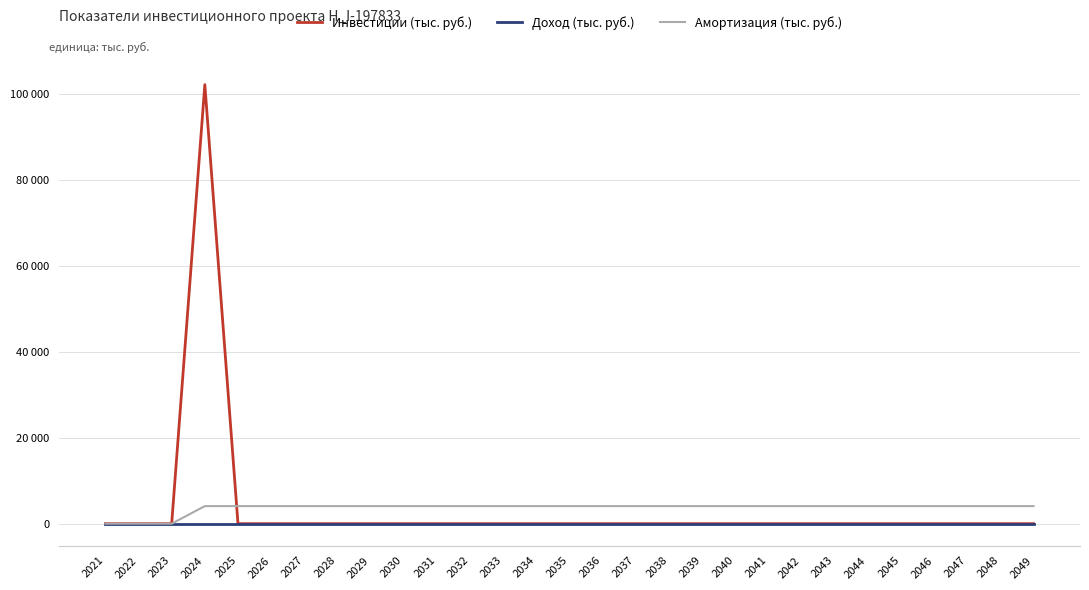

What is the average value of the Инвестиции (тыс. руб.) series?

3526.4